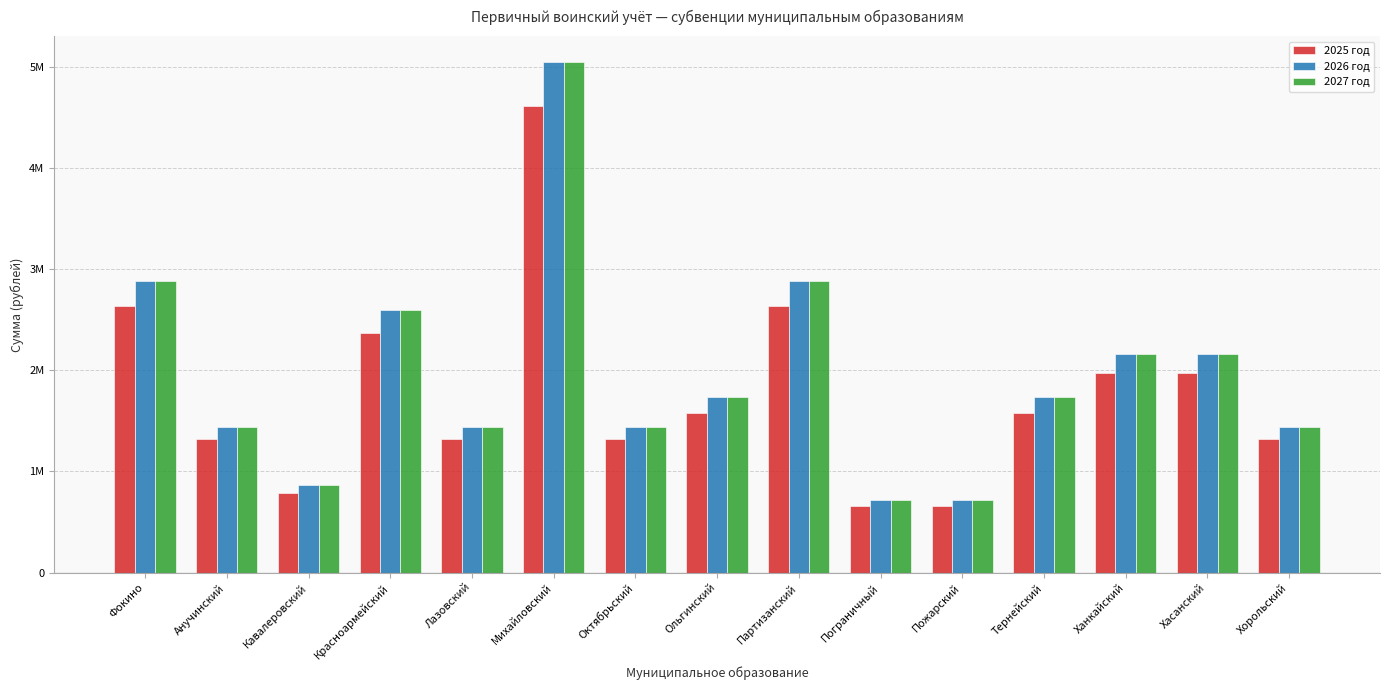

At how many categories does at least one series exceed 4339741?

1